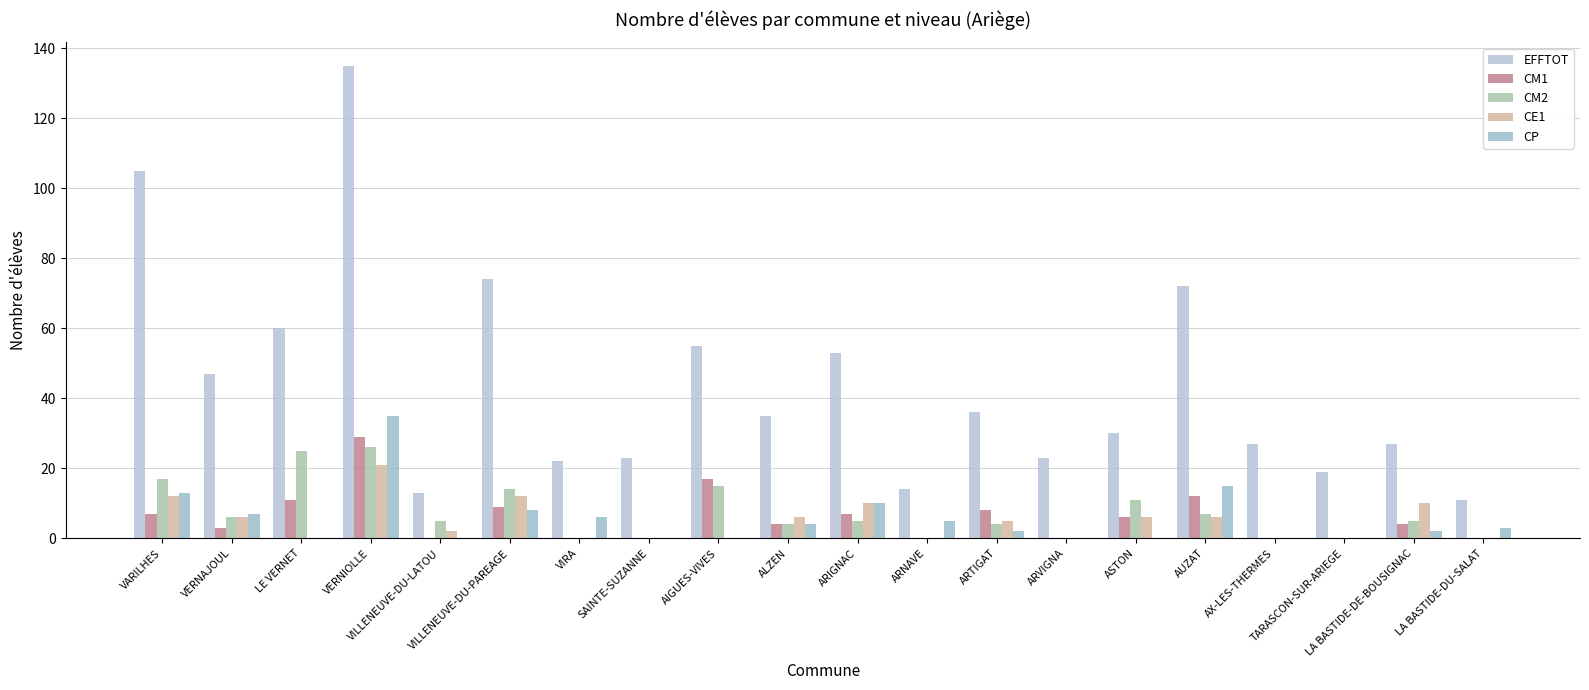

At which label is CE1 closest to 10?

ARIGNAC